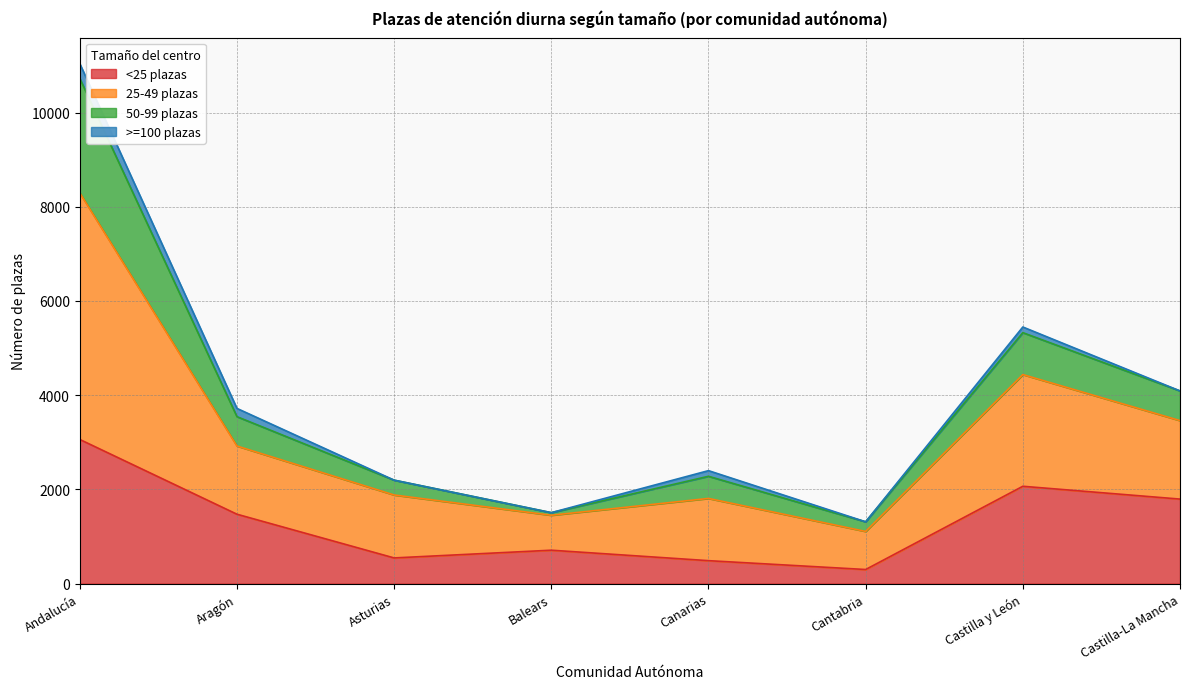

What is the total value across all series at Andalucía?

11039